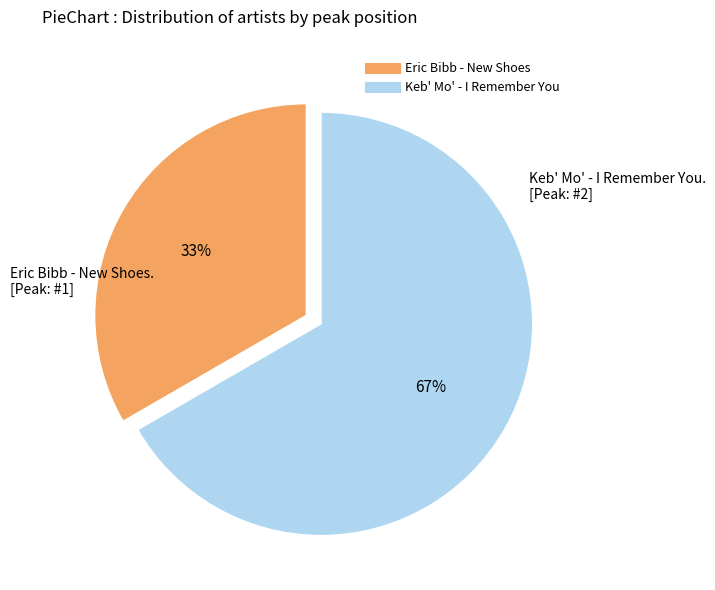

True or false: Keb' Mo' - I Remember You accounts for 59% of the total.

False